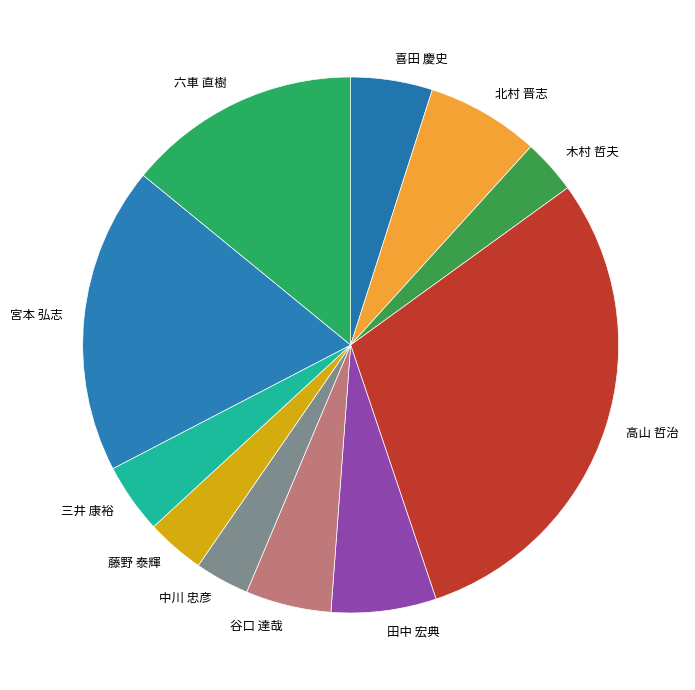

Which slice is the largest?

高山 哲治